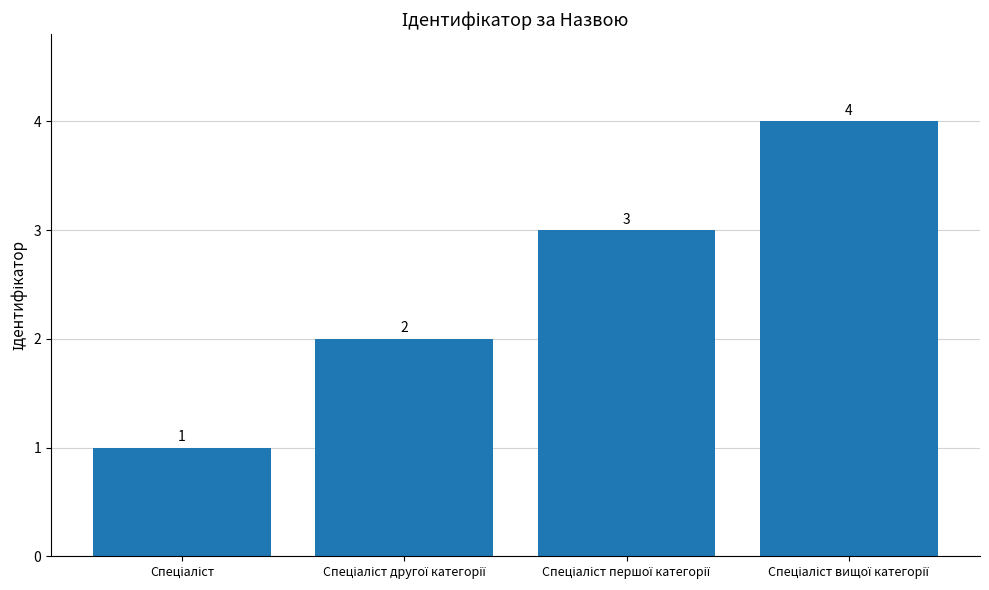

What is the value of the 1st bar from the left?

1